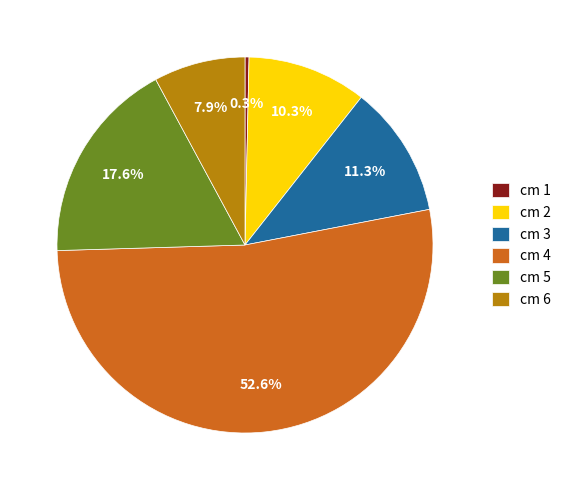

Count the number of slices in the pie.

6